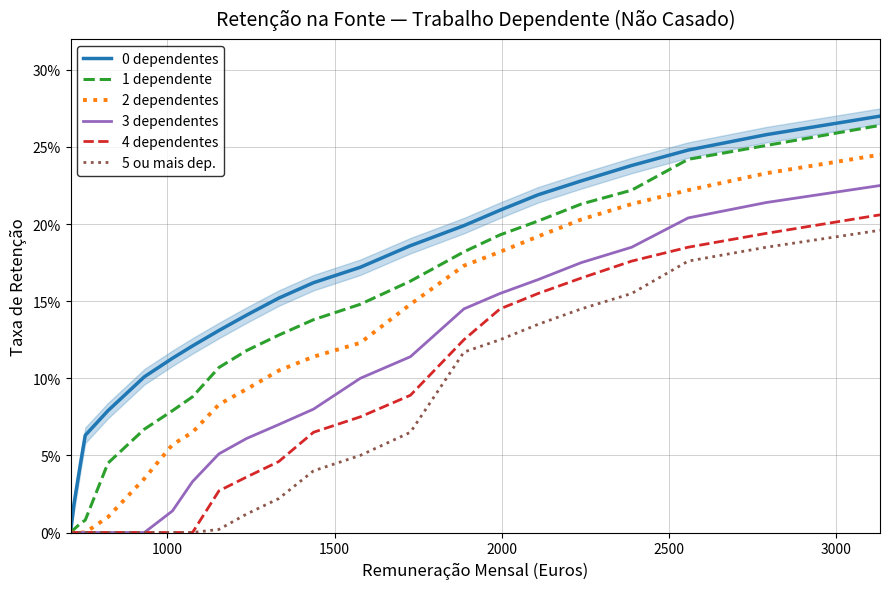

What are all the series names shown in the legend?

0 dependentes, 1 dependente, 2 dependentes, 3 dependentes, 4 dependentes, 5 ou mais dep.